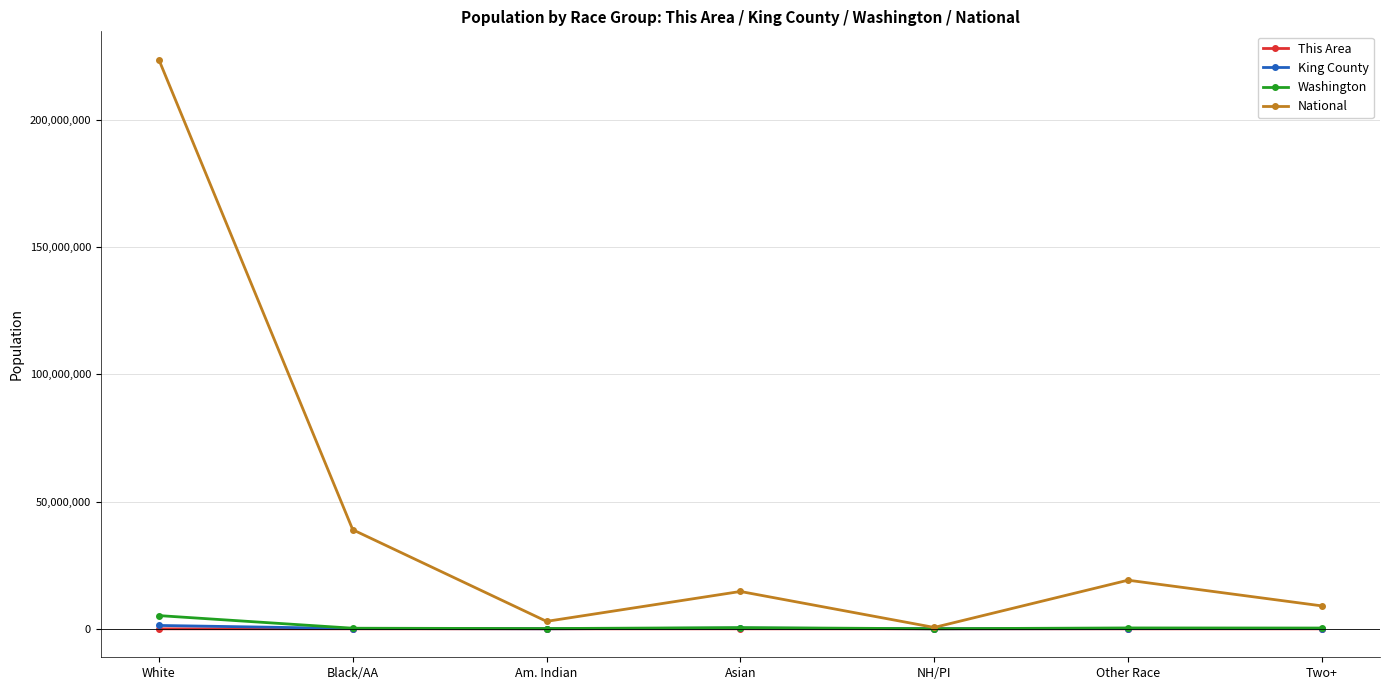

What is the highest value of the Washington series?

5196362